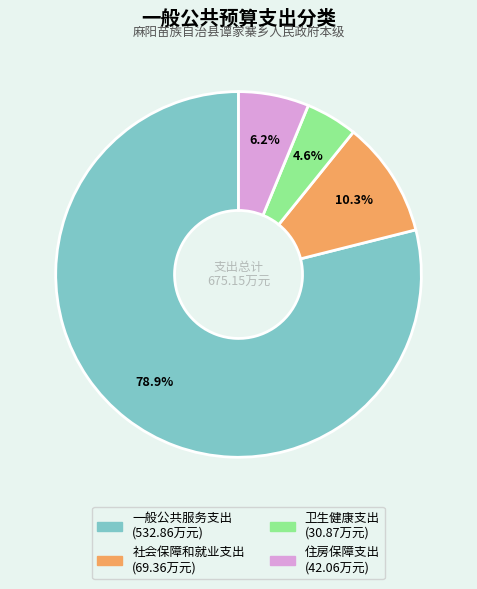

Is there a majority slice in this chart?

Yes